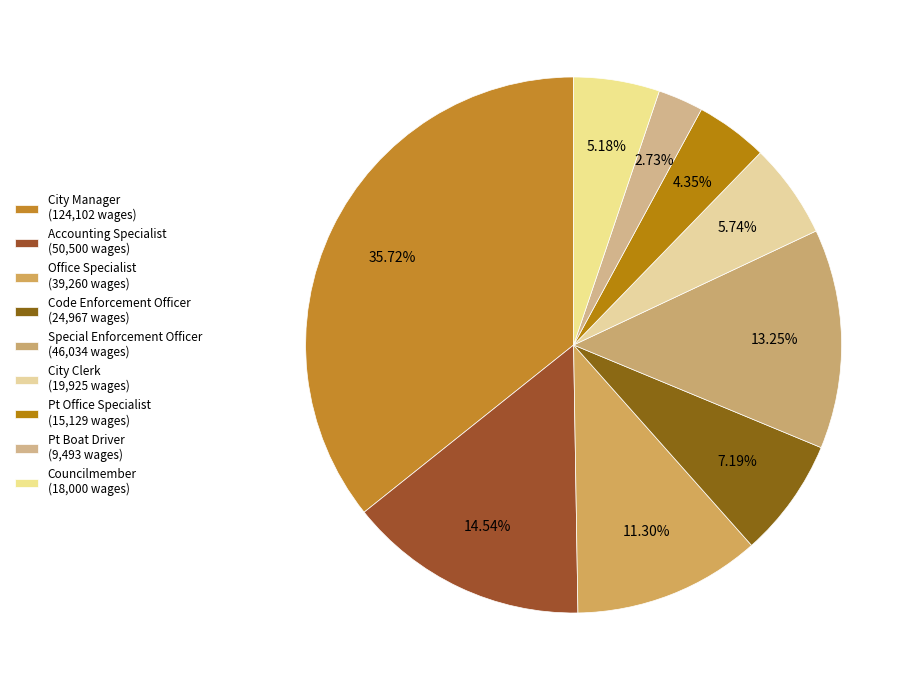

How many slices are in this pie chart?

9